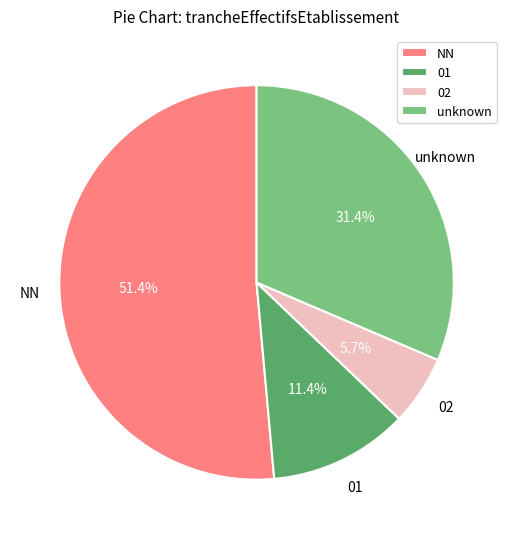

True or false: NN accounts for 66% of the total.

False